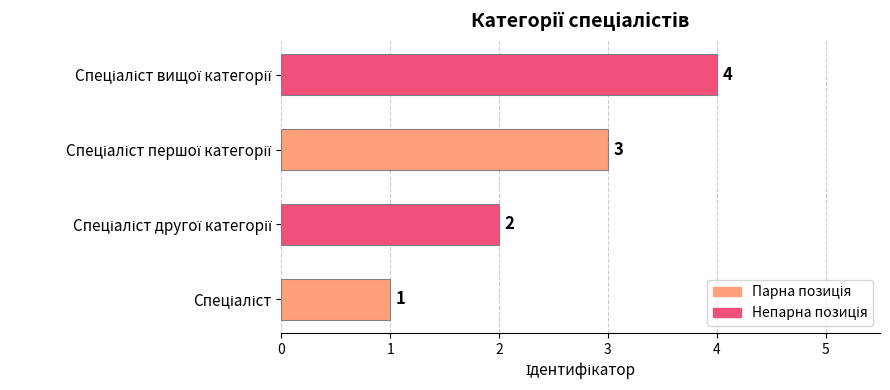

Count the values in the range 2 to 4.

3